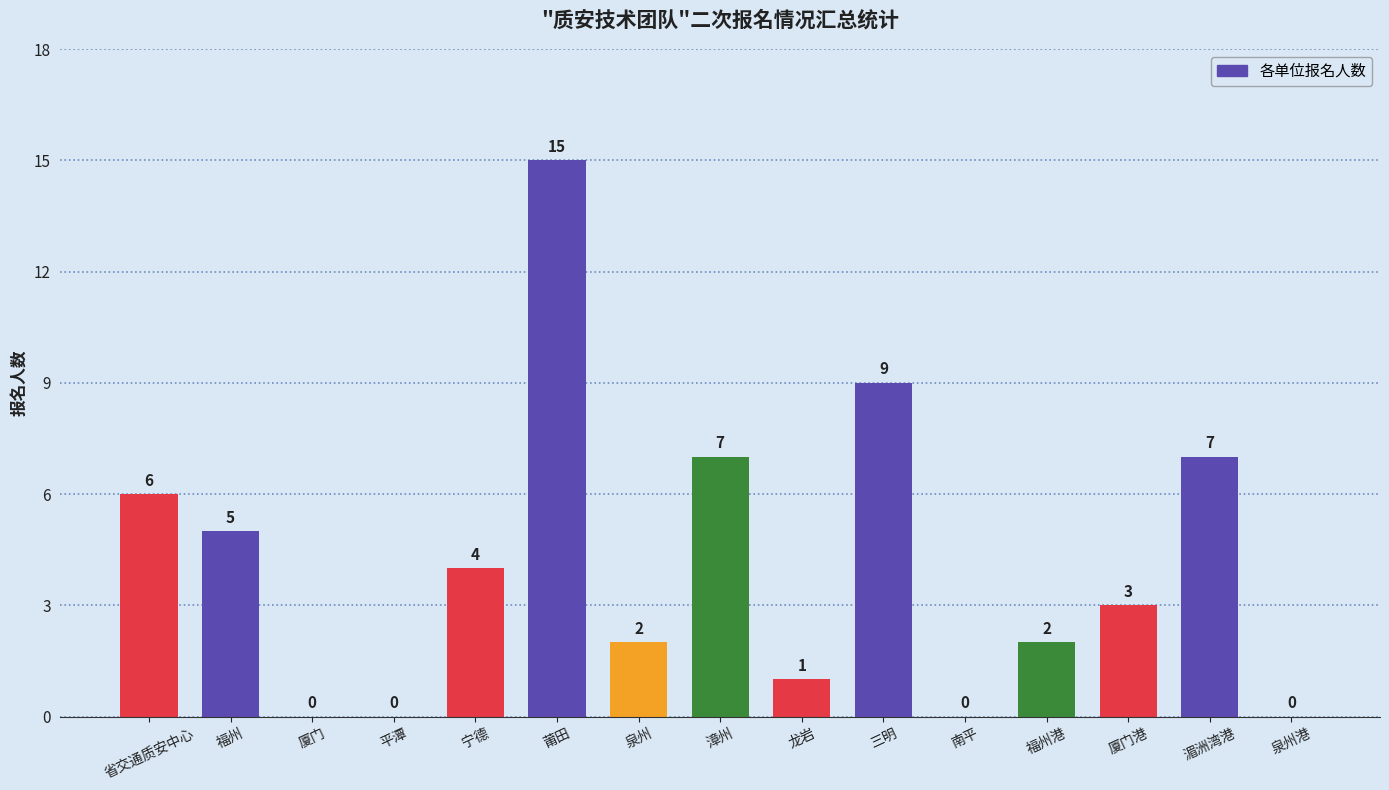

What is the change in value from 漳州 to 泉州港?

-7